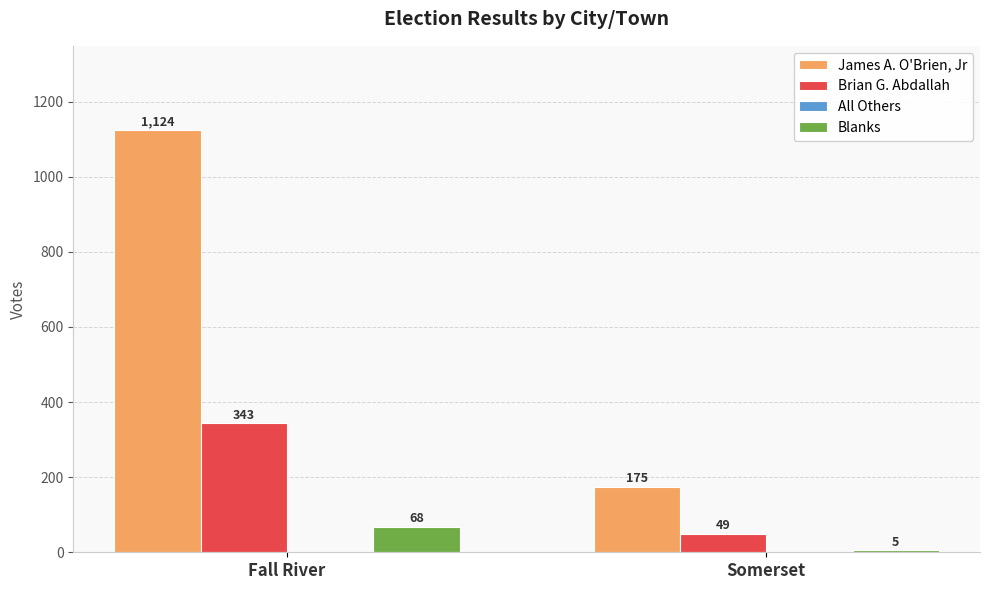

Which category has the highest value across all series?

Fall River